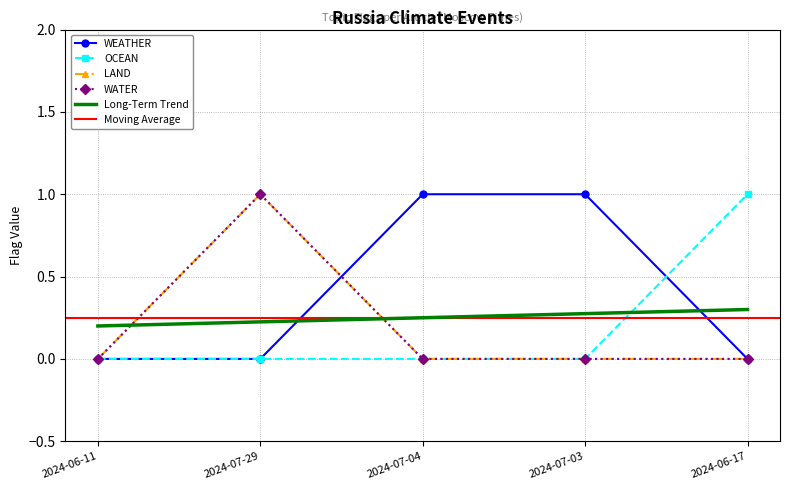

What is the sum of the WEATHER values at 2024-07-03 and 2024-06-11?

1.0